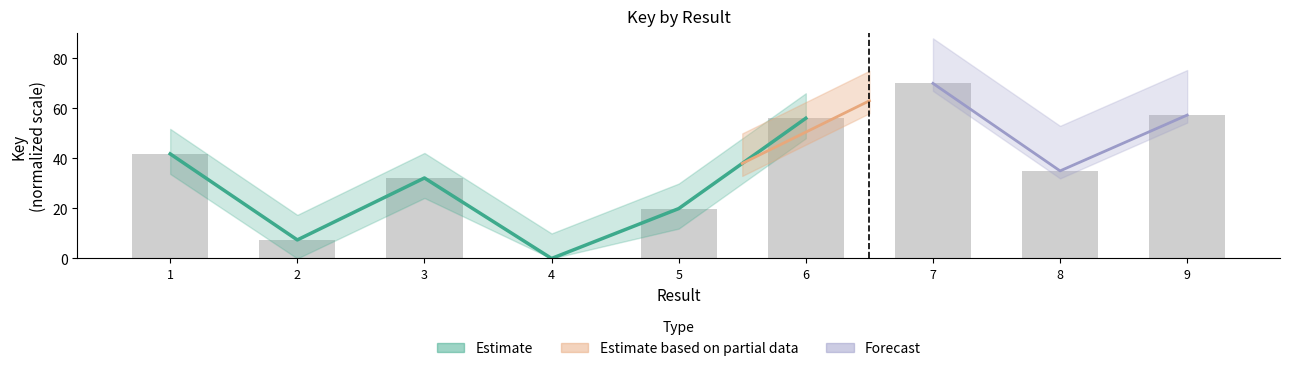

What is the average value?

35.5